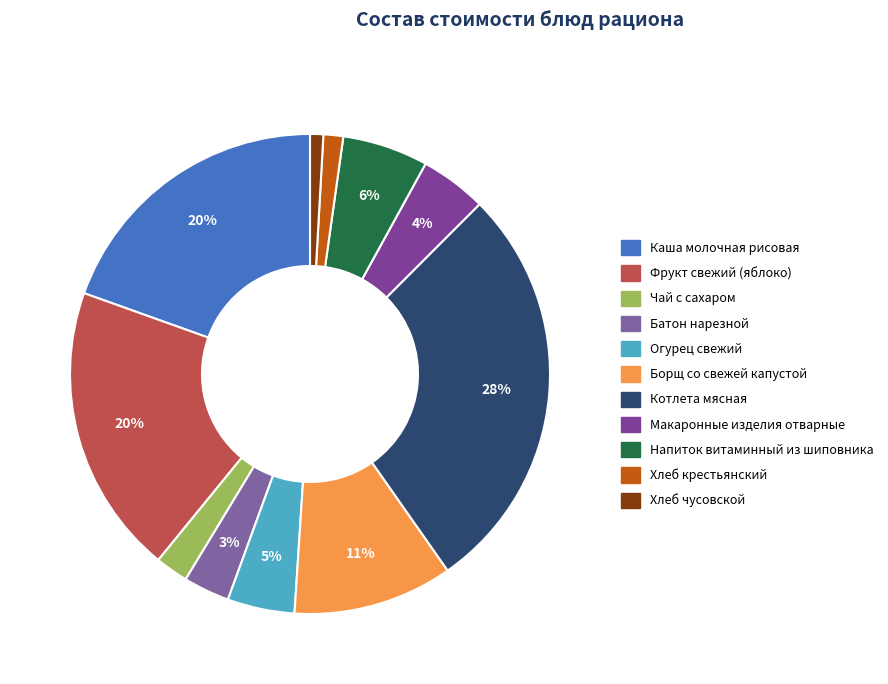

How many segments does this pie chart have?

11